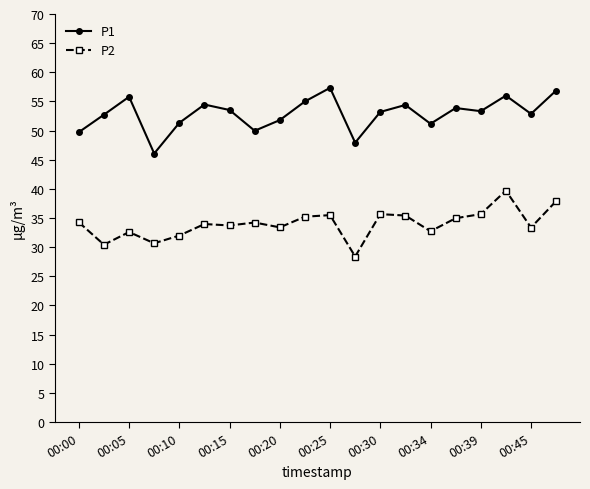

True or false: P2 has more than 2 points higher than both neighbors.

True